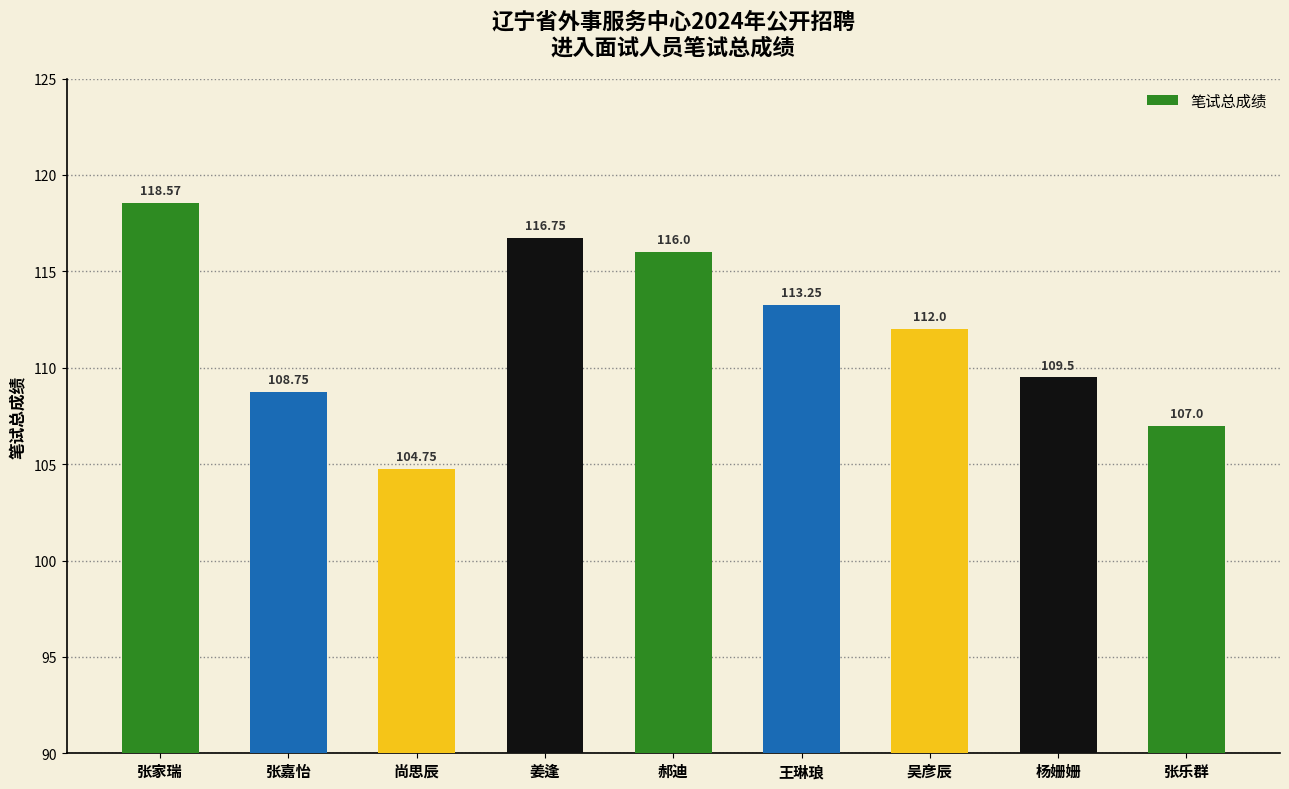

Where does the data first go above 112?

张家瑞